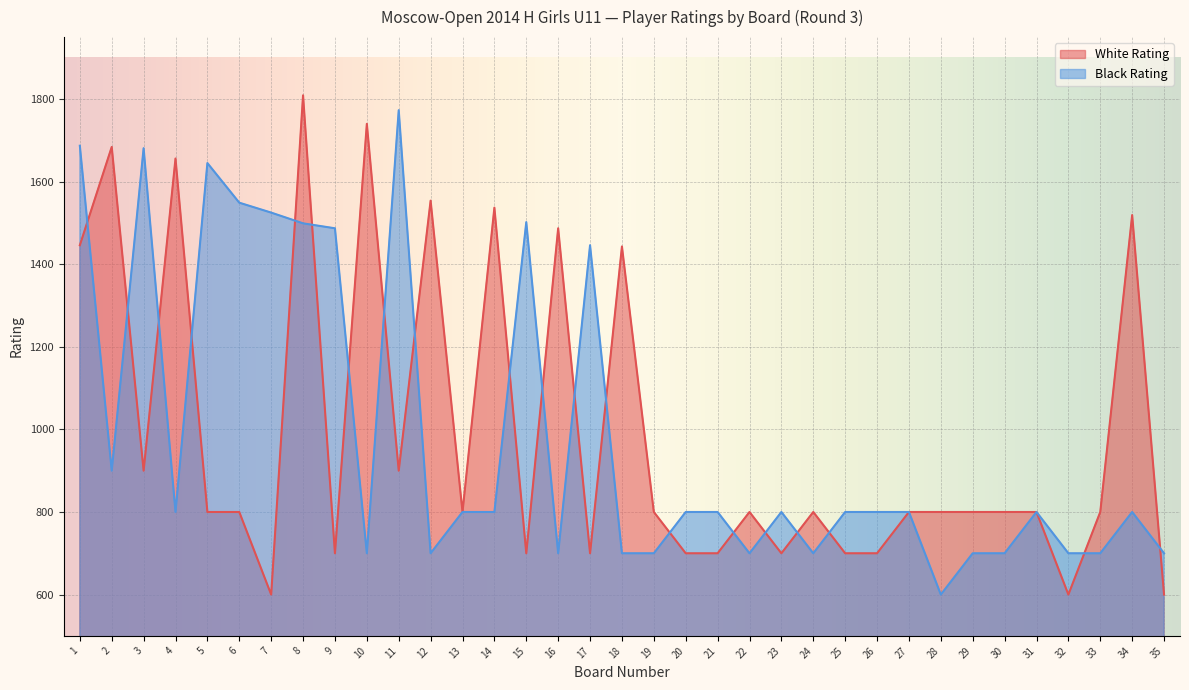

Which series has the widest spread of values?

White Rating